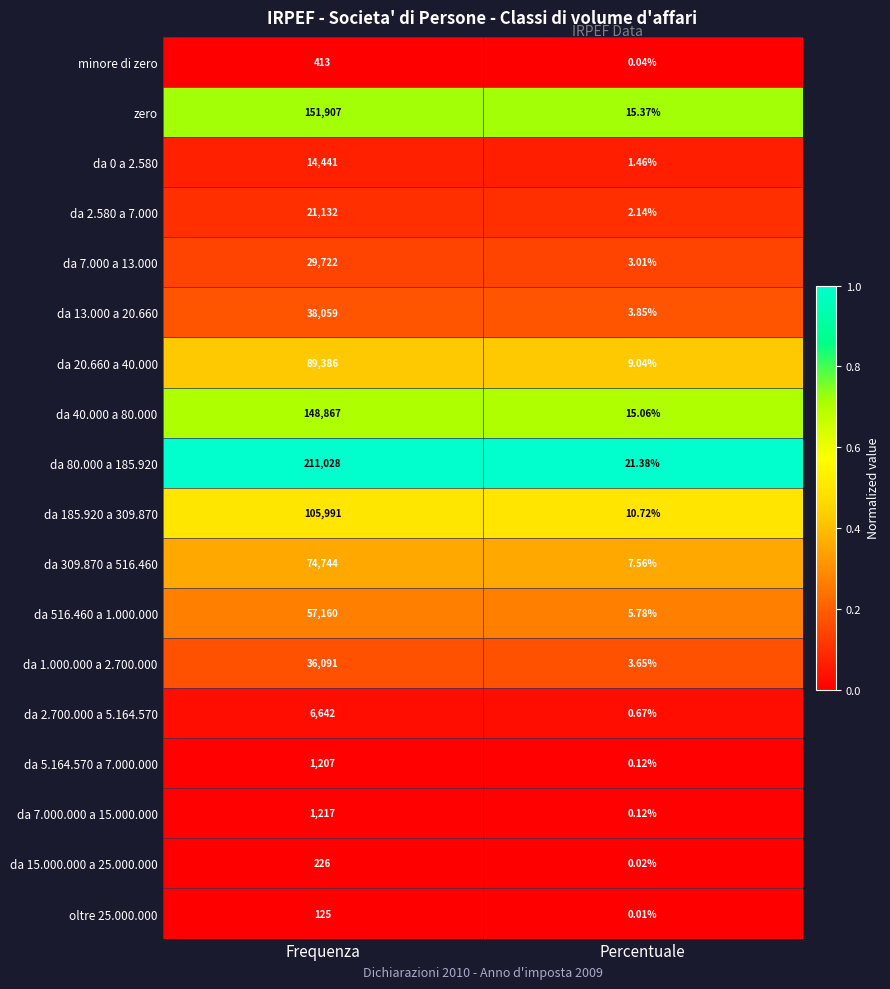

Rank the categories by da 2.580 a 7.000 value from highest to lowest.

Frequenza, Percentuale